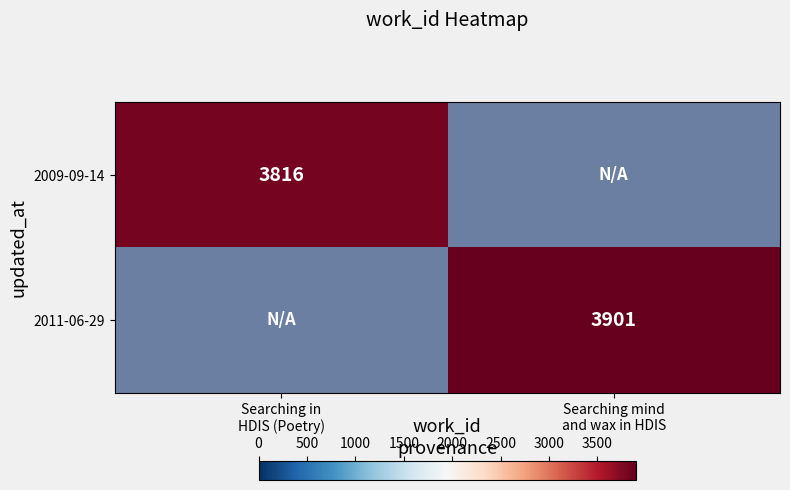

Which category has the highest value across all series?

Searching mind
and wax in HDIS